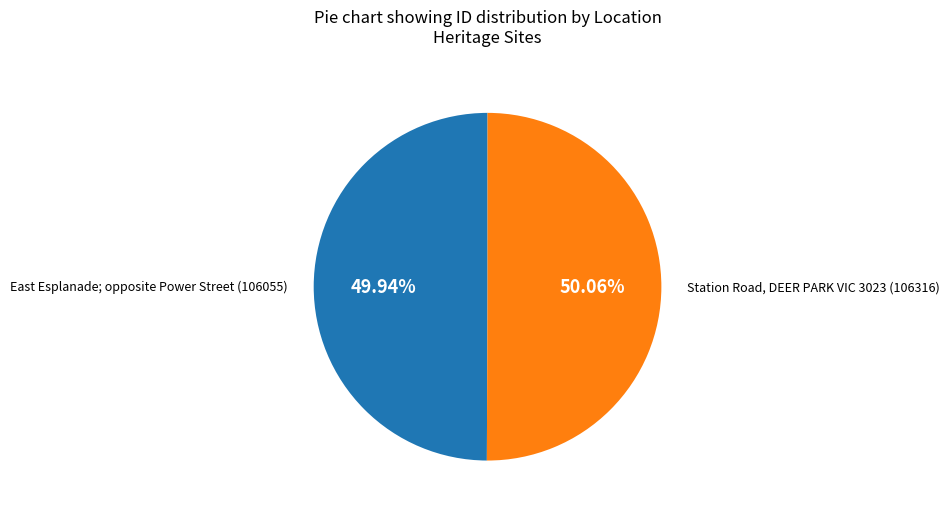

Is there a majority slice in this chart?

Yes